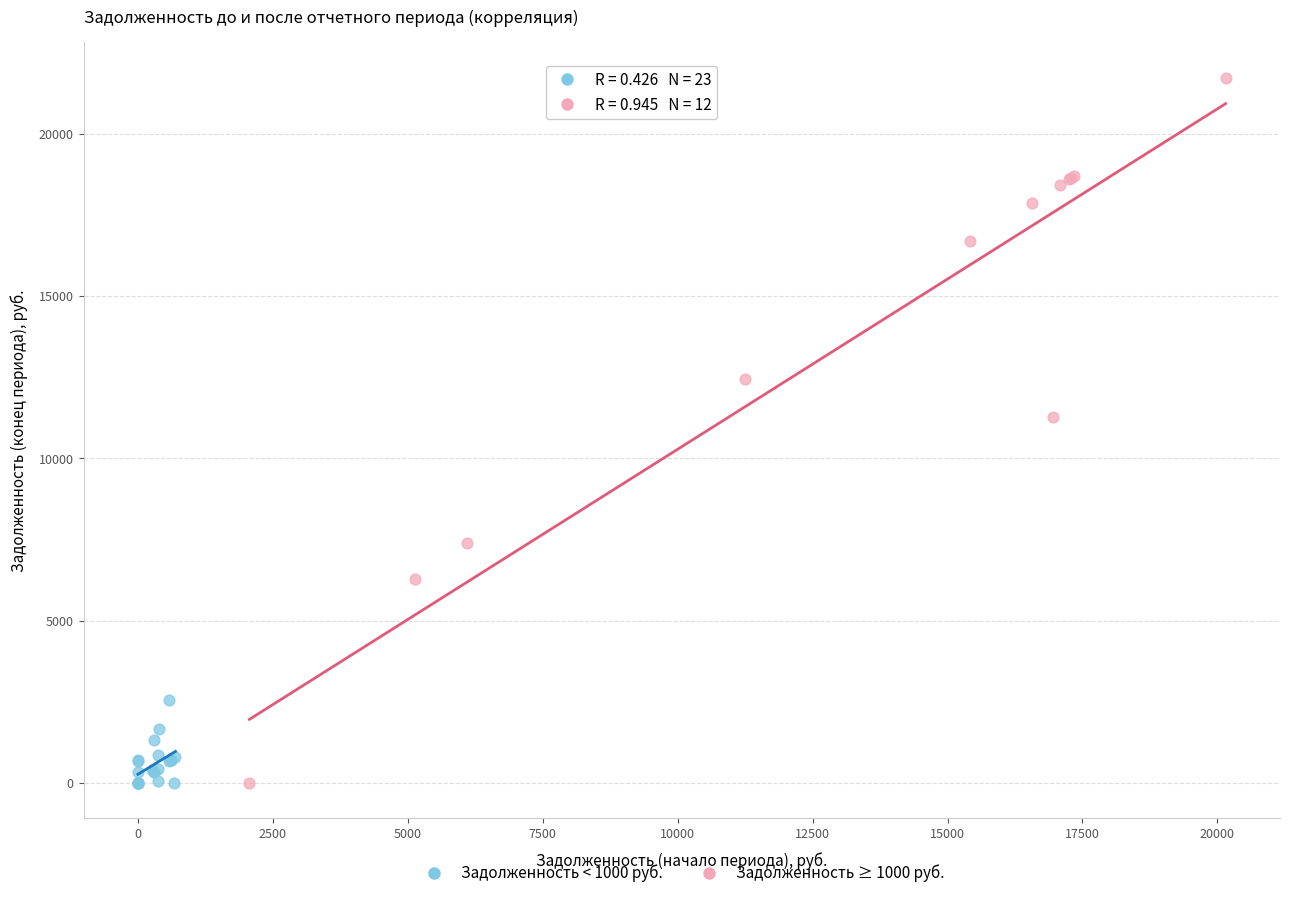

What are all the series names shown in the legend?

Задолженность < 1000 руб., Задолженность ≥ 1000 руб.